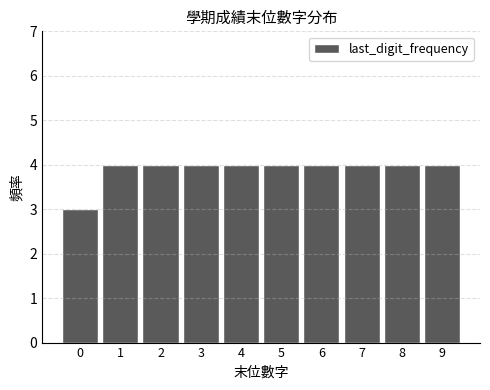

Reading left to right, transcribe all the data shown in this chart.

0=3	1=4	2=4	3=4	4=4	5=4	6=4	7=4	8=4	9=4